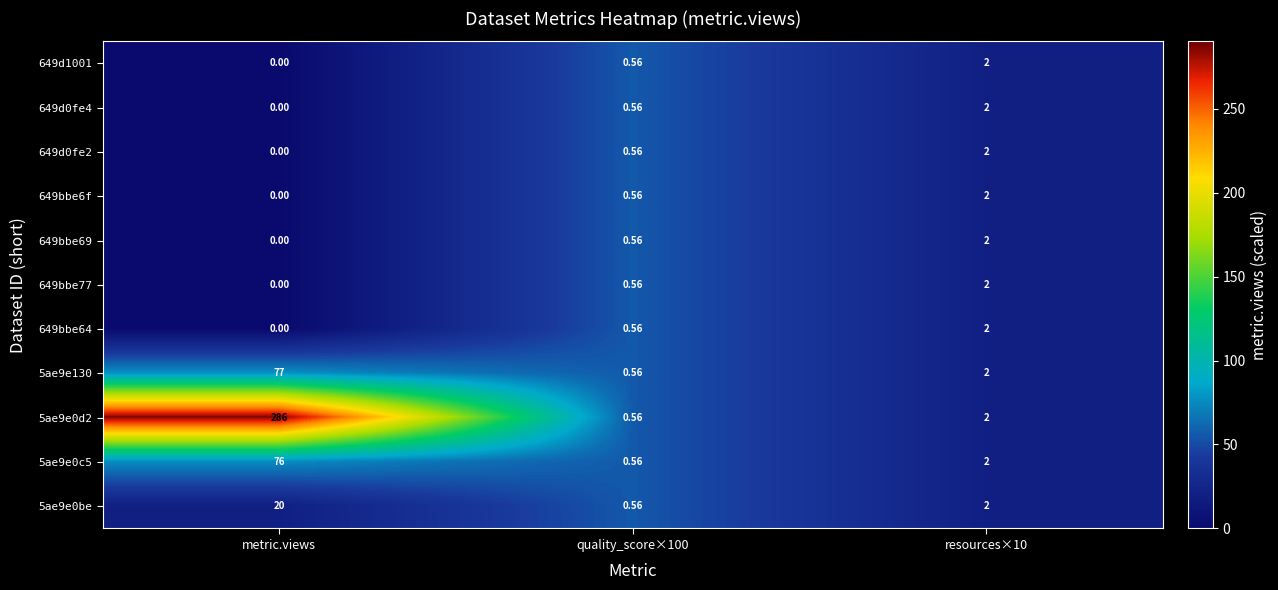

Which series has the largest range (max minus min)?

5ae9e0d2